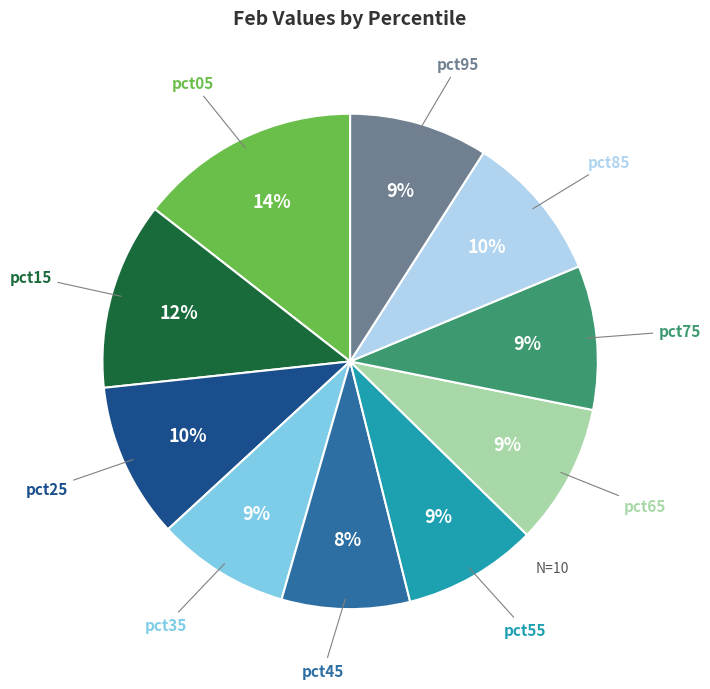

To the nearest percent, what is the difference between the largest and smallest slice percentages?

6%